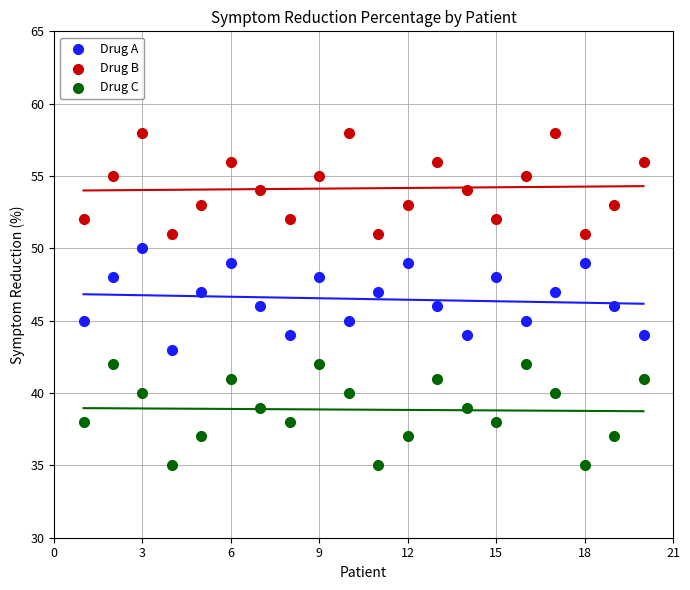

Which series contains the highest Y value?

Drug B